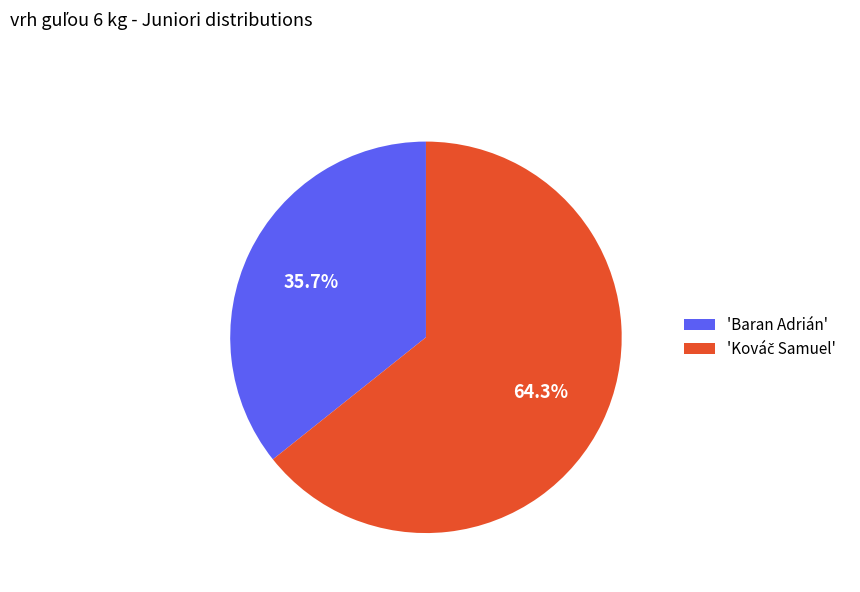

Is 'Baran Adrián' the majority of the pie?

No